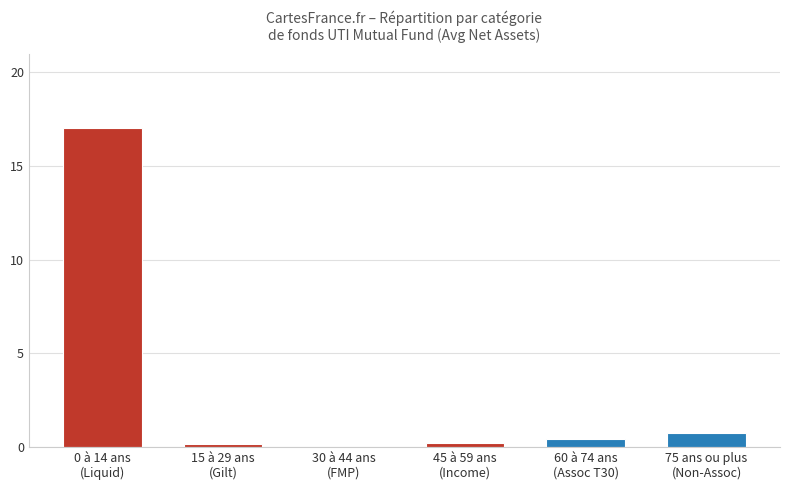

What is the sum of all values?

18.5